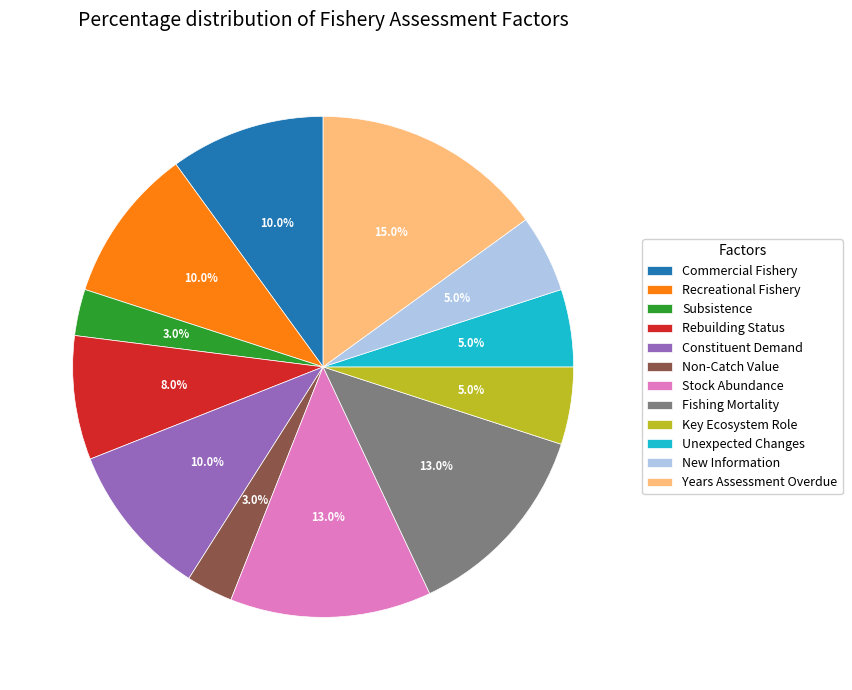

Which has a higher value, Subsistence or Fishing Mortality?

Fishing Mortality